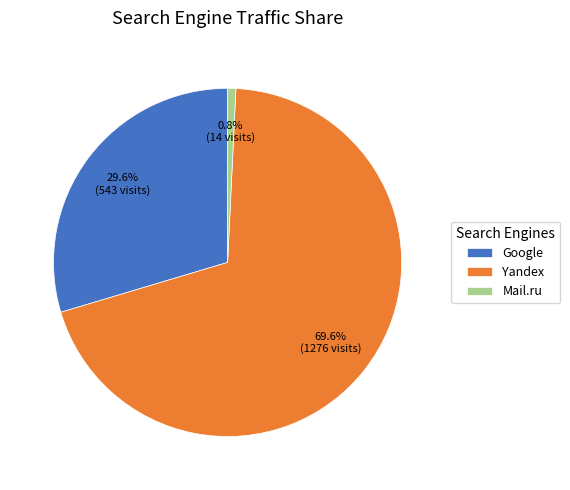

Does Yandex represent more than half of the total?

Yes